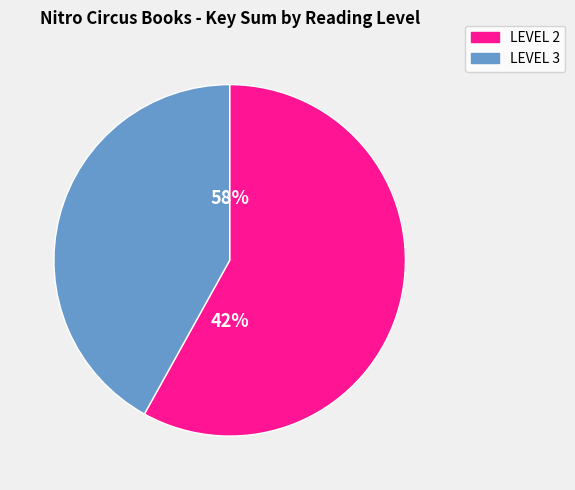

Does 7 represent more than half of the total?

No